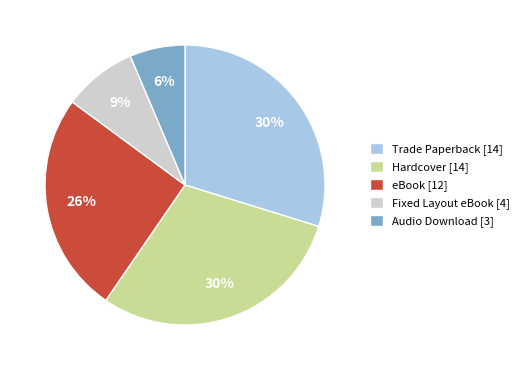

To the nearest percent, what portion does eBook [12] represent?

26%